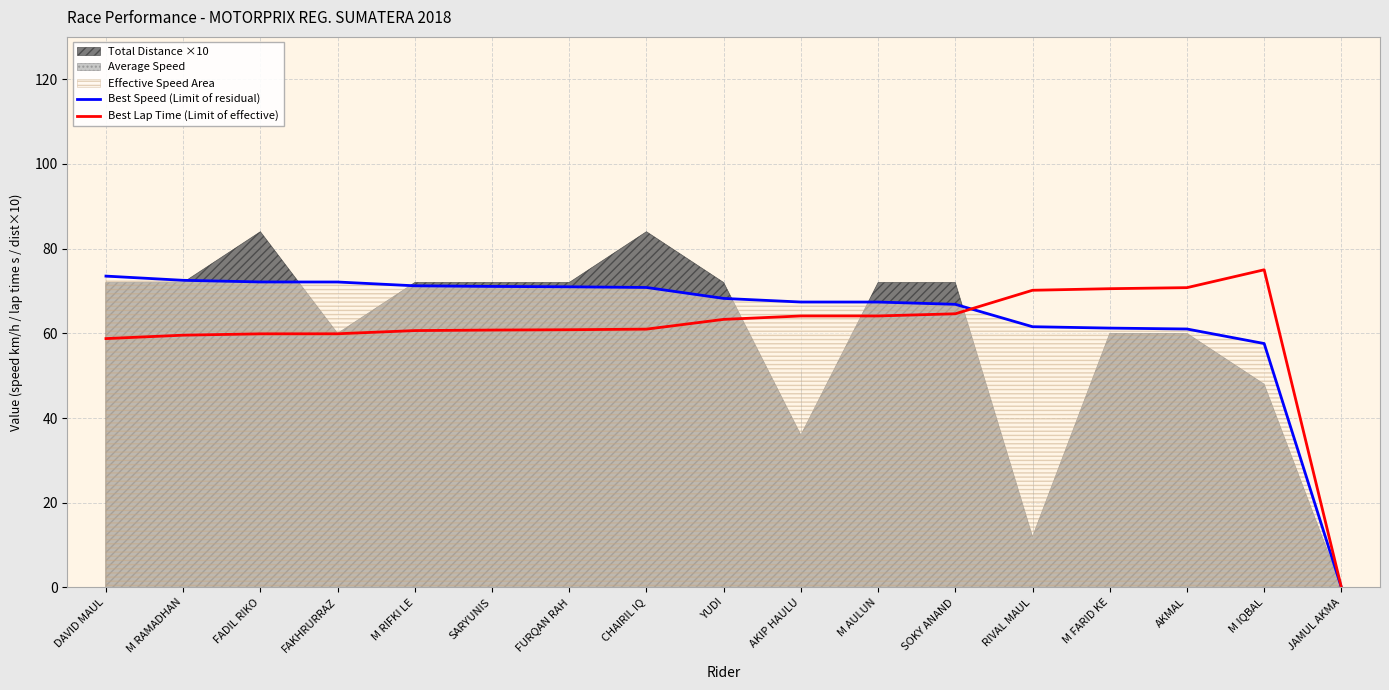

What is the difference between the highest and lowest values at YUDI?

4.9